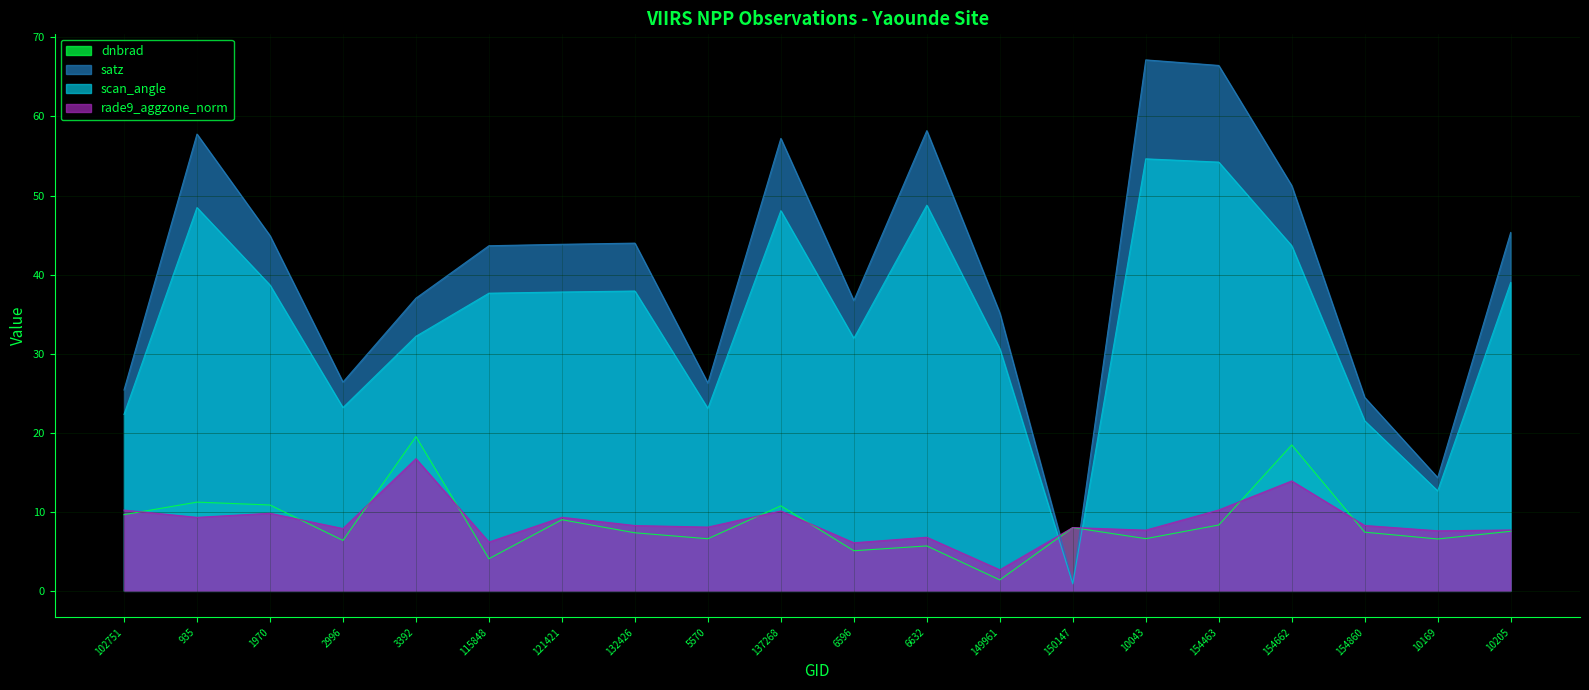

Reading left to right, list all the values displayed in this chart.

dnbrad: 102751=9.6	935=11.2	1970=10.9	2996=6.4	3392=19.5	115848=4.1	121421=9.0	132426=7.3	5570=6.6	137268=10.8	6596=5.1	6632=5.7	149961=1.4	150147=8.0	10043=6.6	154463=8.3	154662=18.5	154860=7.4	10169=6.6	10205=7.5
satz: 102751=25.4	935=57.8	1970=44.9	2996=26.4	3392=37.0	115848=43.6	121421=43.8	132426=44.0	5570=26.3	137268=57.2	6596=36.7	6632=58.2	149961=35.2	150147=1.0	10043=67.2	154463=66.5	154662=51.3	154860=24.5	10169=14.3	10205=45.3
scan_angle: 102751=22.3	935=48.5	1970=38.7	2996=23.2	3392=32.2	115848=37.6	121421=37.8	132426=37.9	5570=23.1	137268=48.1	6596=31.9	6632=48.8	149961=30.6	150147=0.9	10043=54.6	154463=54.2	154662=43.6	154860=21.5	10169=12.6	10205=39.0
rade9_aggzone_norm: 102751=10.2	935=9.3	1970=9.8	2996=7.9	3392=16.7	115848=6.2	121421=9.3	132426=8.3	5570=8.1	137268=10.1	6596=6.1	6632=6.8	149961=2.7	150147=8.0	10043=7.7	154463=10.2	154662=13.9	154860=8.3	10169=7.6	10205=7.7